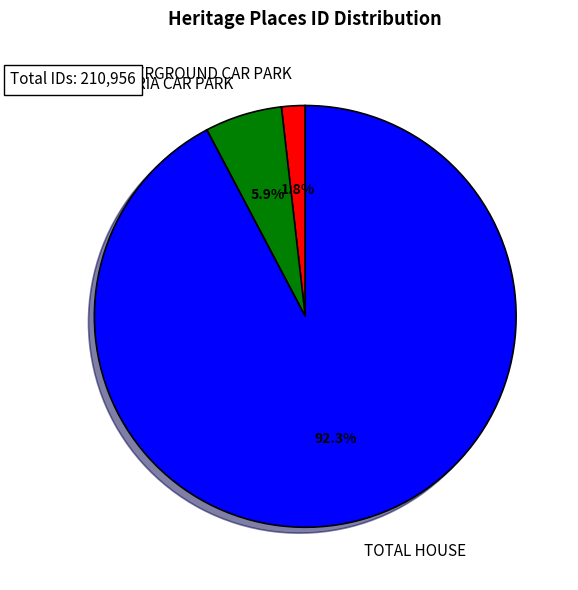

Which category has the biggest portion of the pie?

TOTAL HOUSE